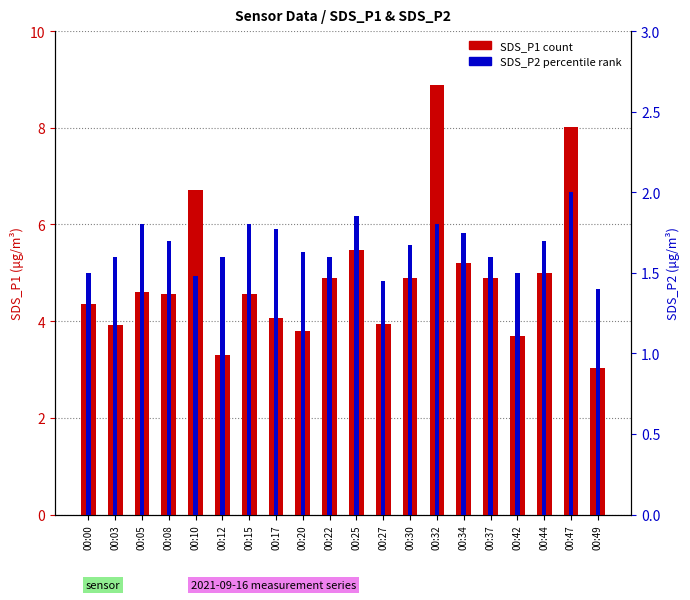

What is the total value across all series at 00:08?

6.3